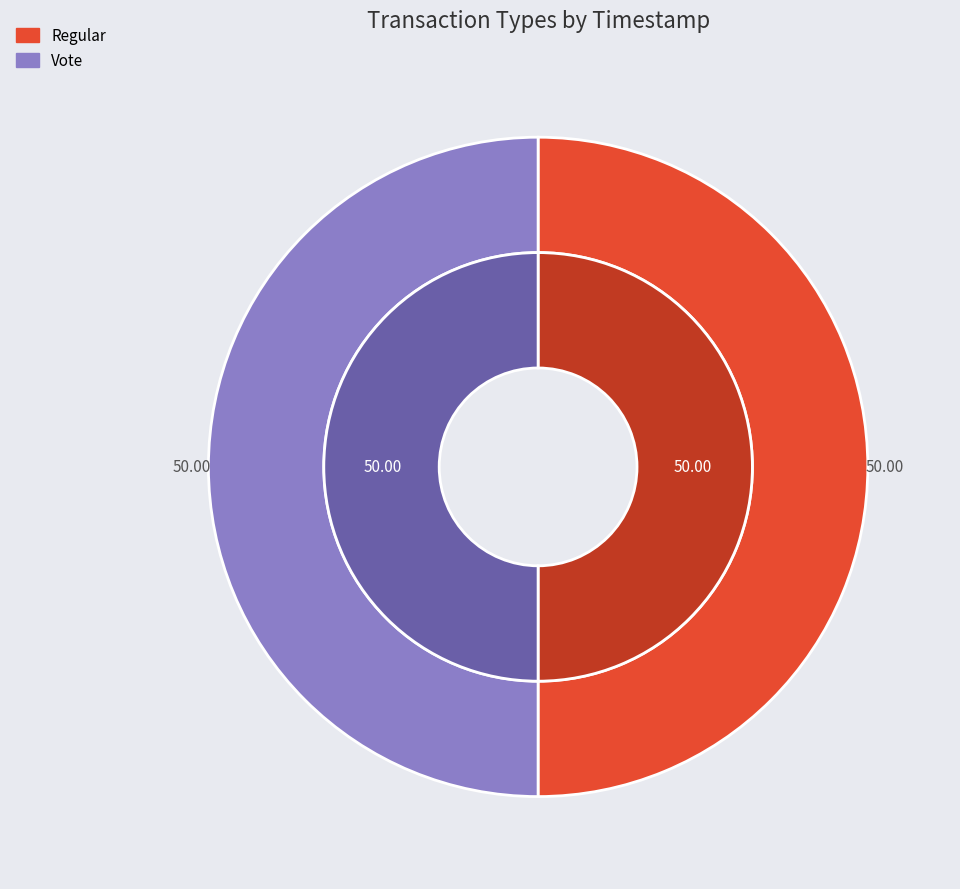

To the nearest percent, what is the average slice percentage?

50%